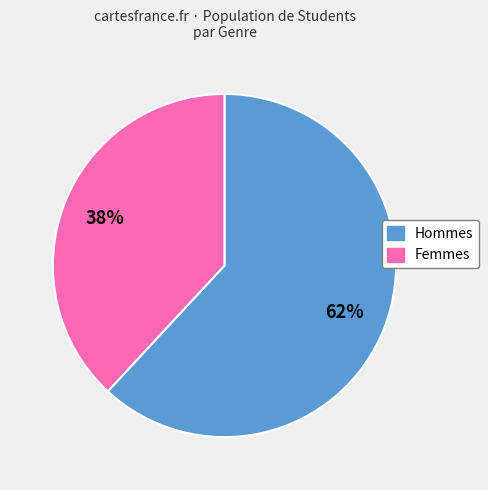

Count the number of slices in the pie.

2